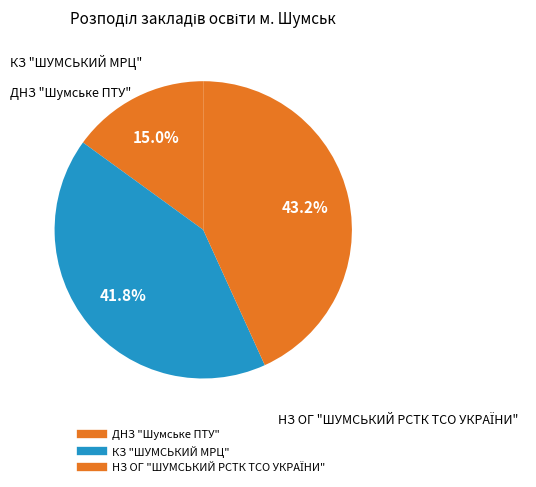

Which category has the smallest portion of the pie?

ДНЗ "Шумське ПТУ"